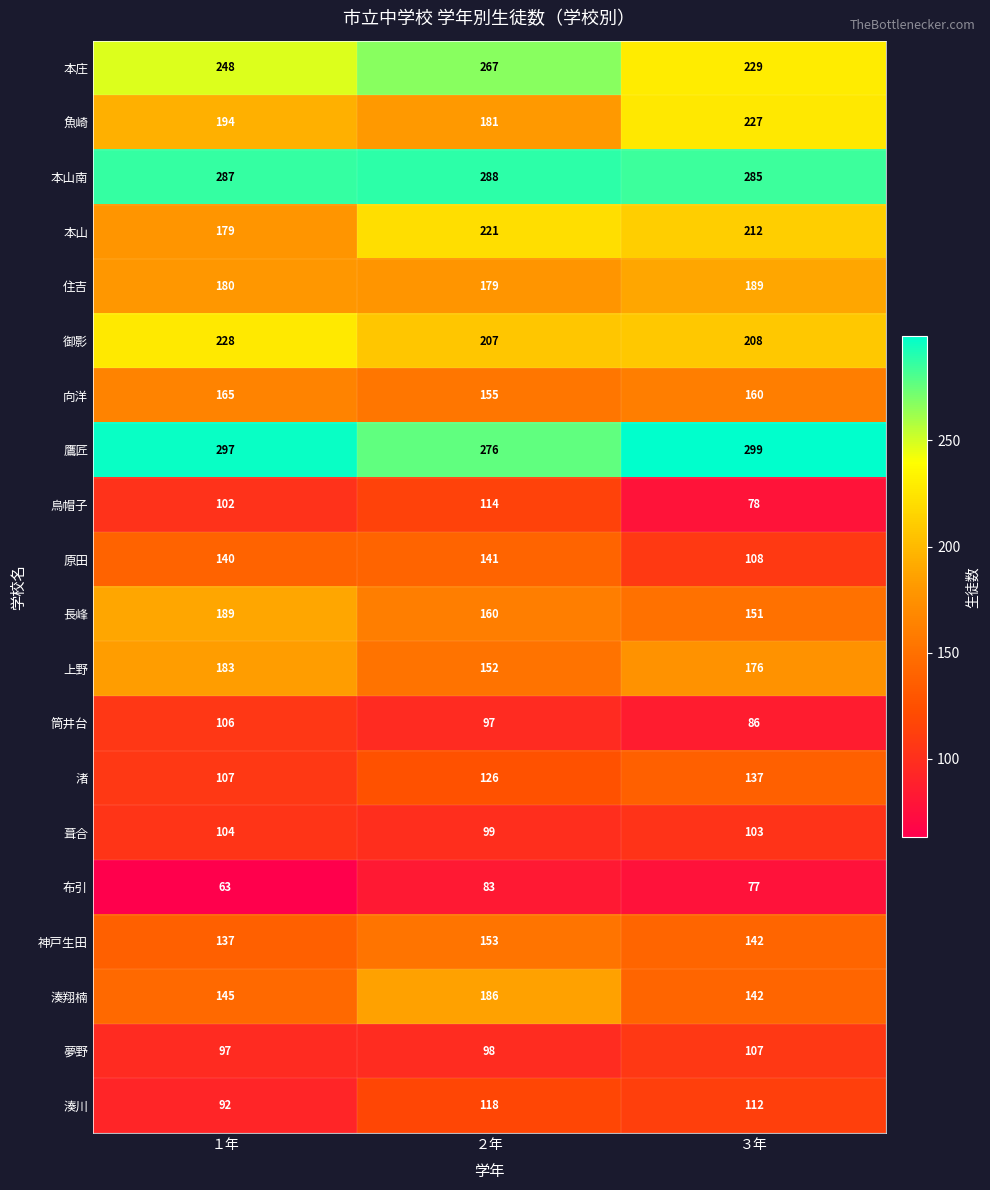

Is it true that 葺合 equals 52 at １年?

False